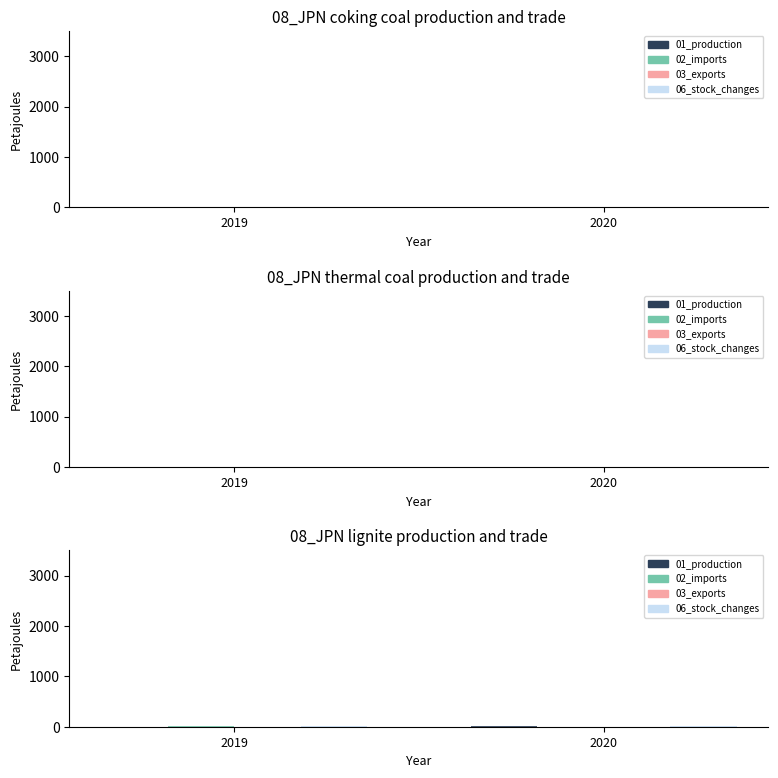

At how many categories does at least one series exceed 3?

2